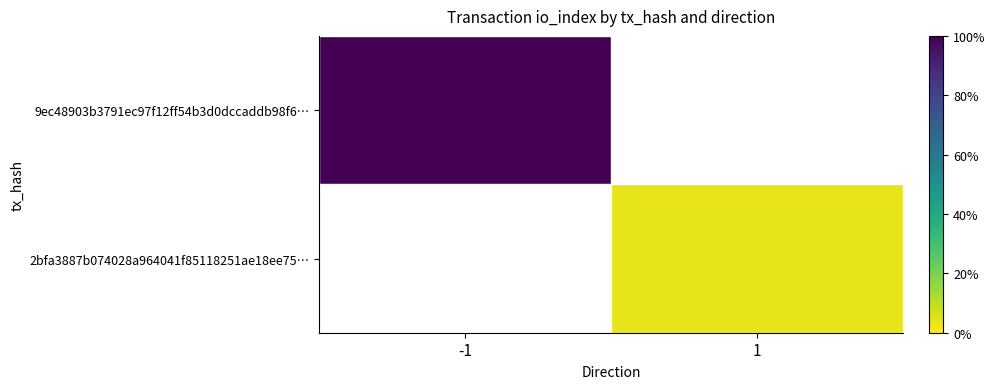

What is the maximum value shown in the chart?

28.0